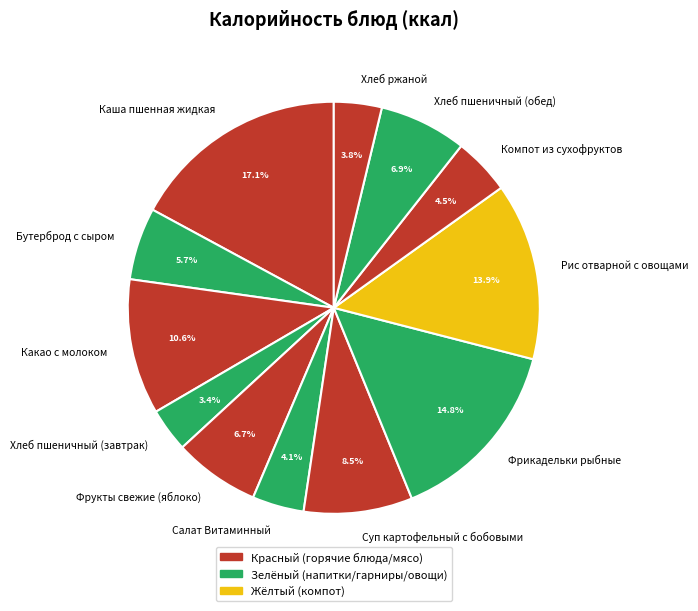

Which slice is the largest?

Каша пшенная жидкая